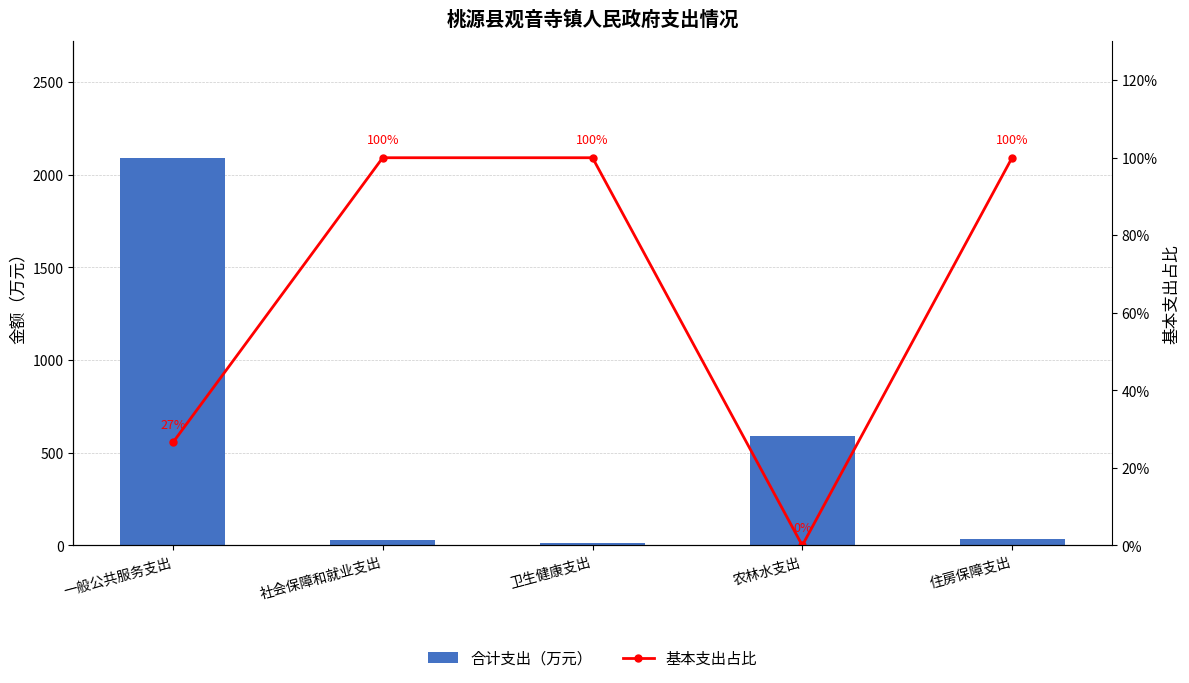

What position from the right is 卫生健康支出?

3